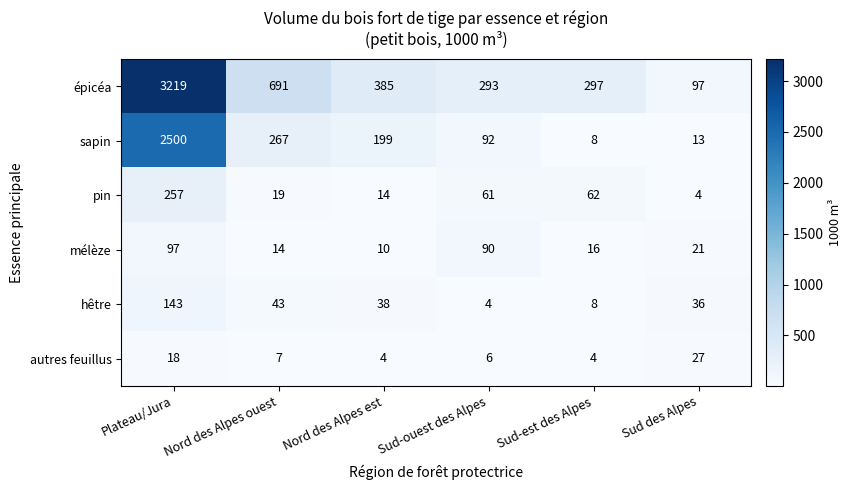

At which label does mélèze first exceed 21?

Plateau/Jura